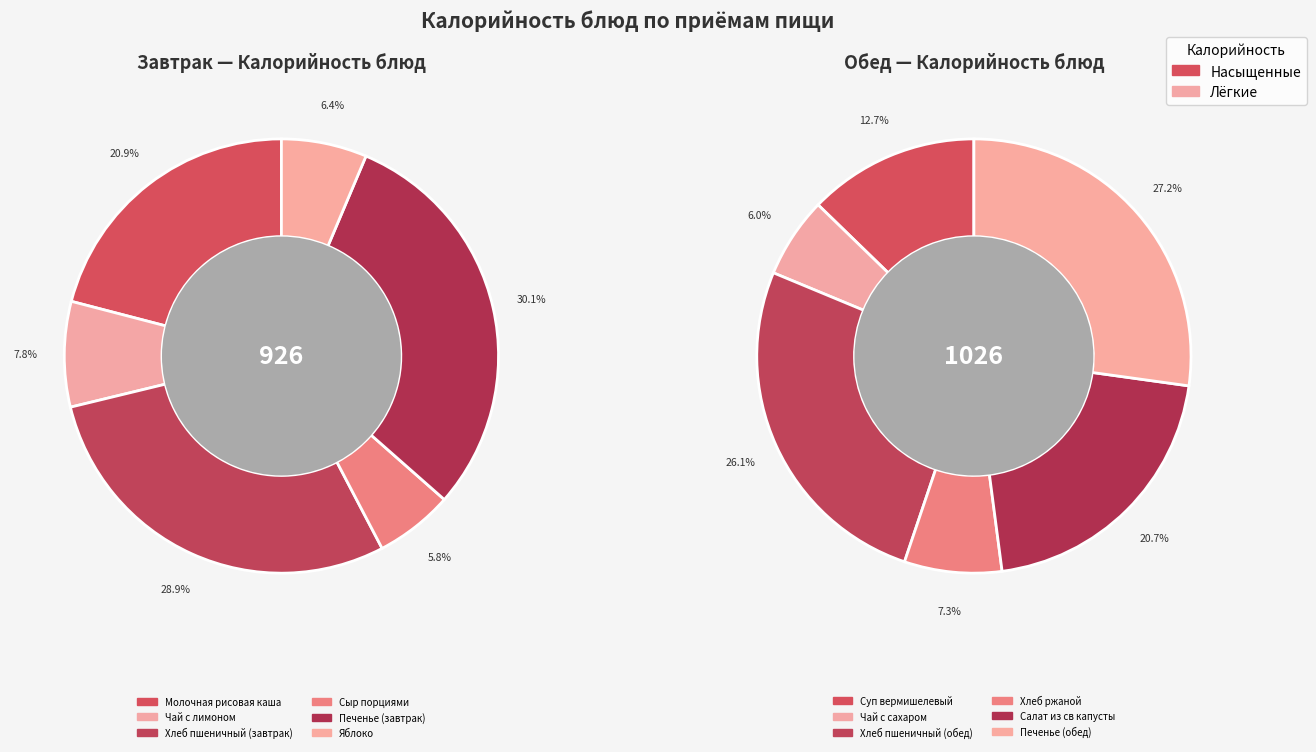

Rank the categories by value from lowest to highest.

Сыр порциями, Яблоко, Чай с сахаром, Чай с лимоном, Хлеб ржаной, Суп вермишелевый, Молочная рисовая каша, Салат из св капусты, Хлеб пшеничный (завтрак), Хлеб пшеничный (обед), Печенье (завтрак), Печенье (обед)